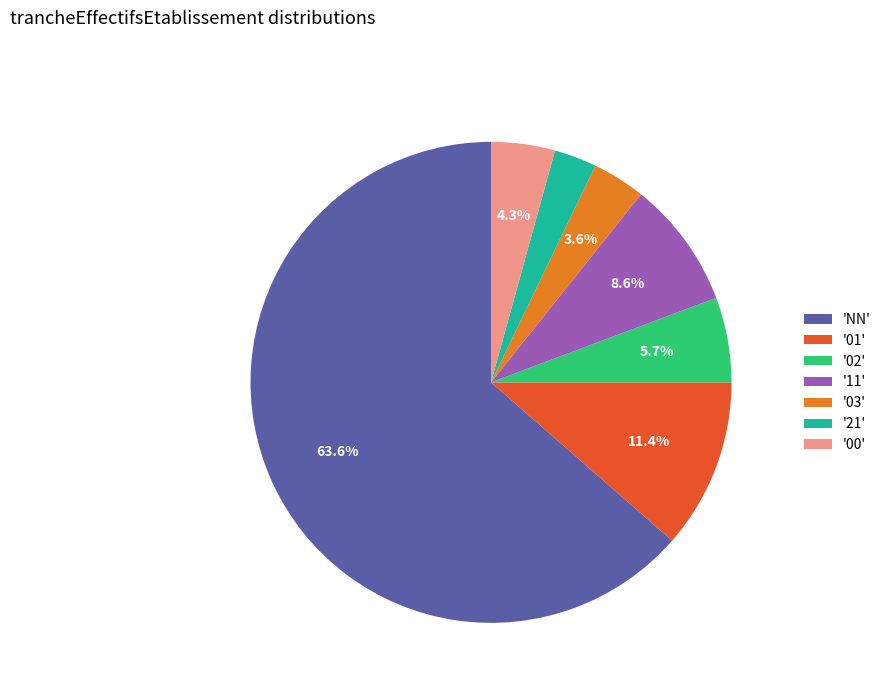

What is the ratio of the value at '02' to the value at '00'?

1.3